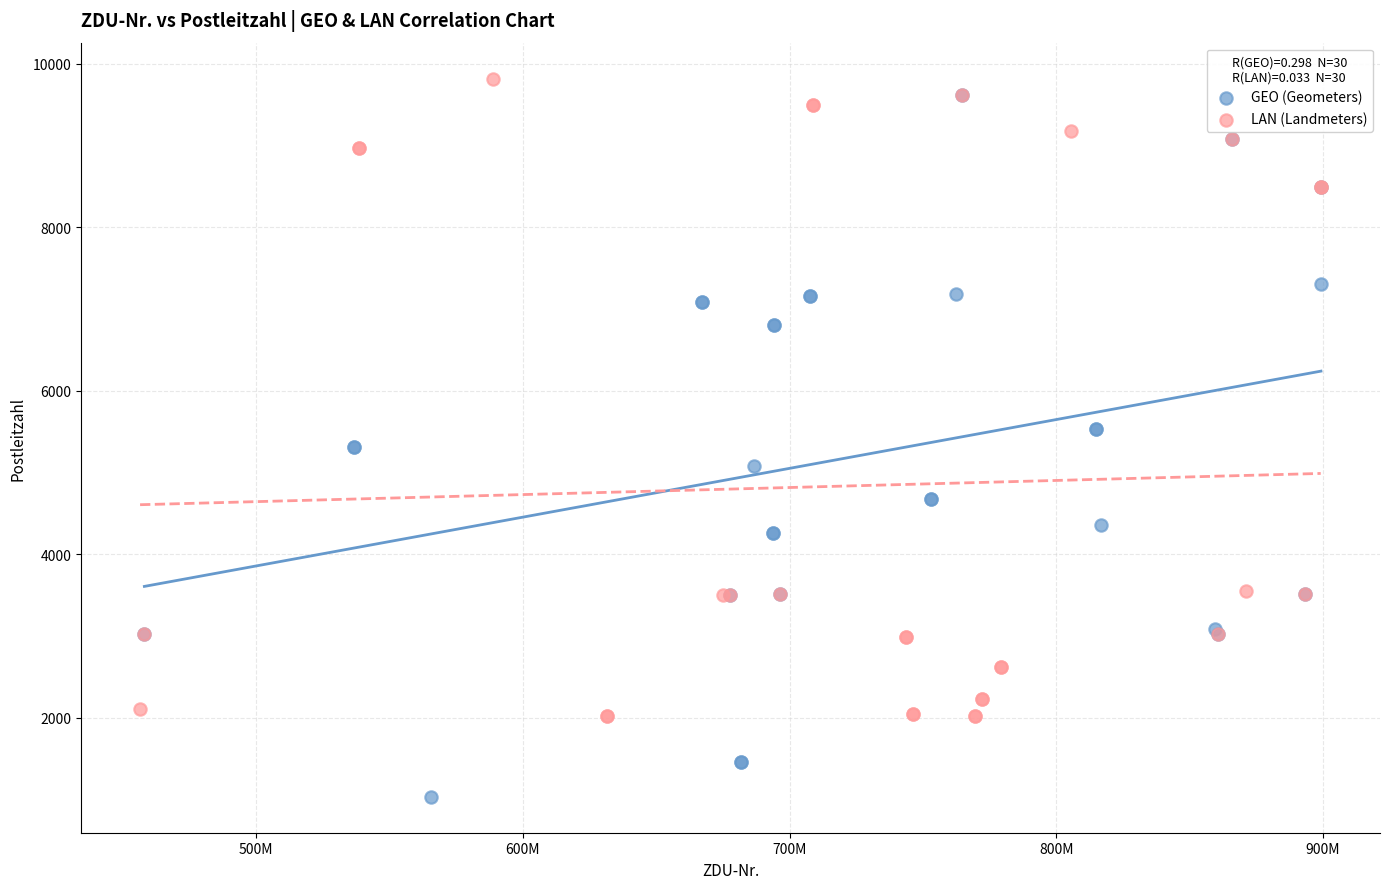

Which series has the largest Y range (max minus min)?

GEO (Geometers)